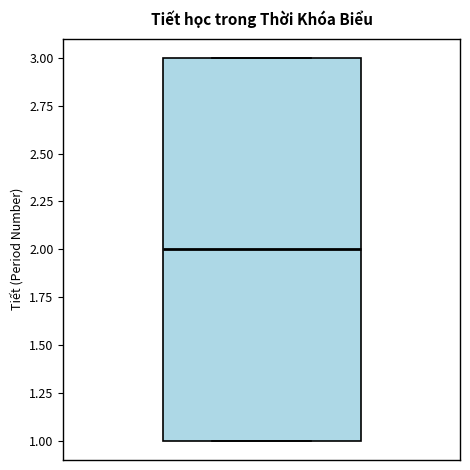

Where is the upper edge of the box on the y-axis? The values are not printed on the chart, so give them approximately, as read against the axis.

3